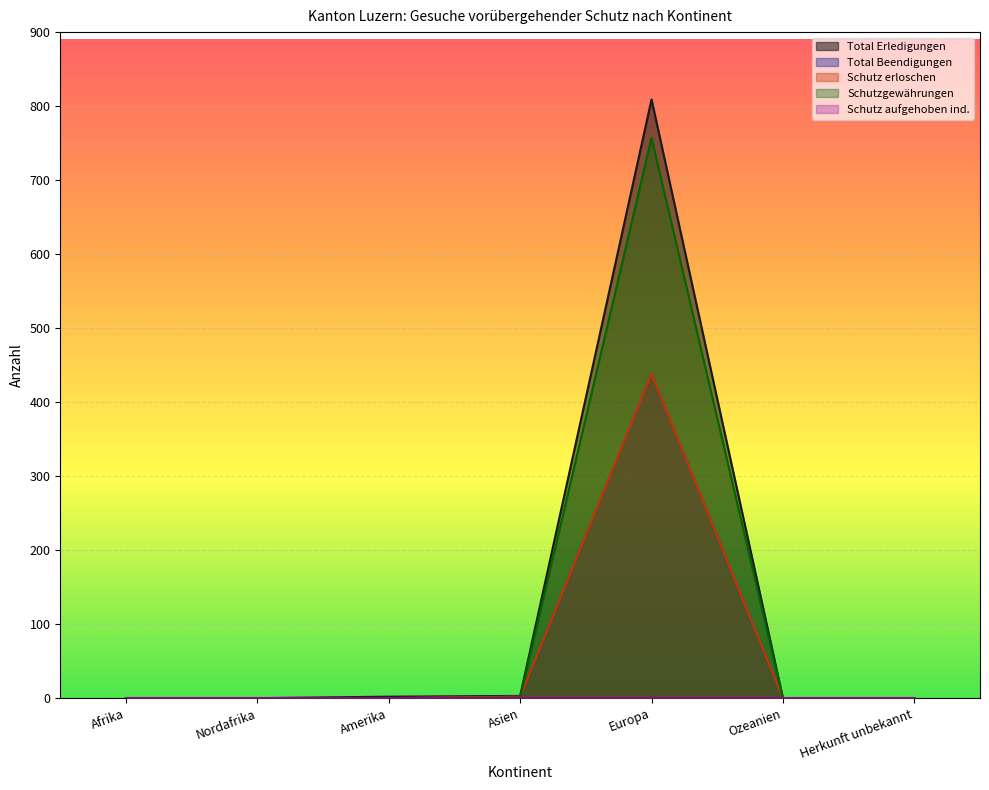

At which category is the sum across all series the highest?

Europa